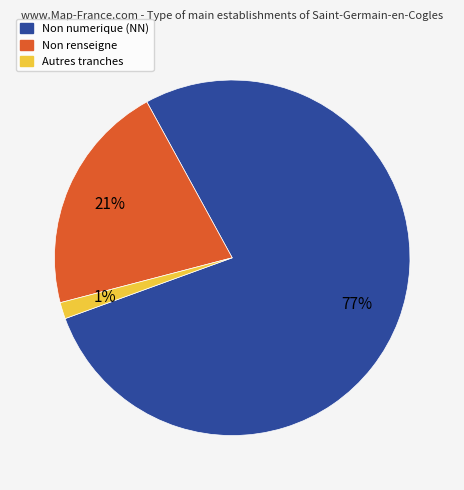

Does any single category account for the majority?

Yes